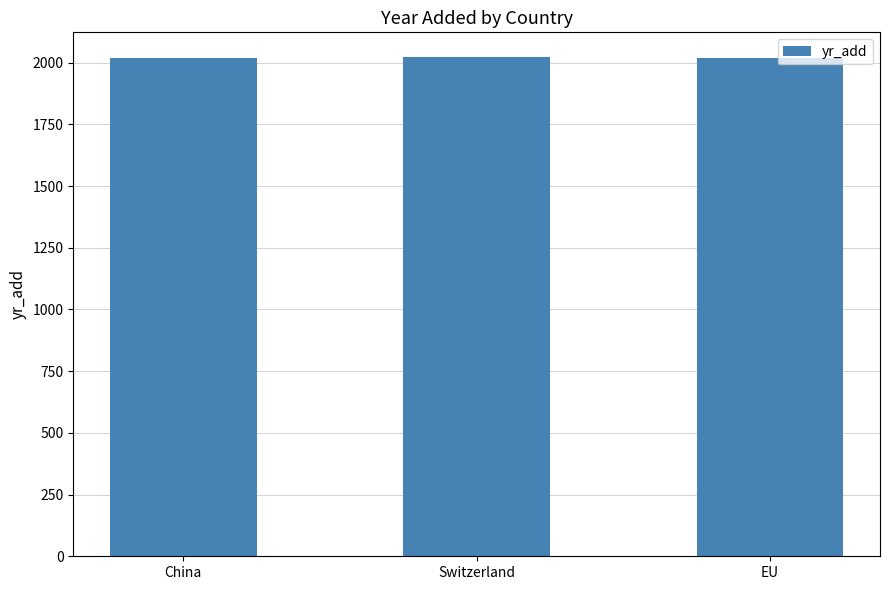

True or false: the data shows 2022 at Switzerland.

True